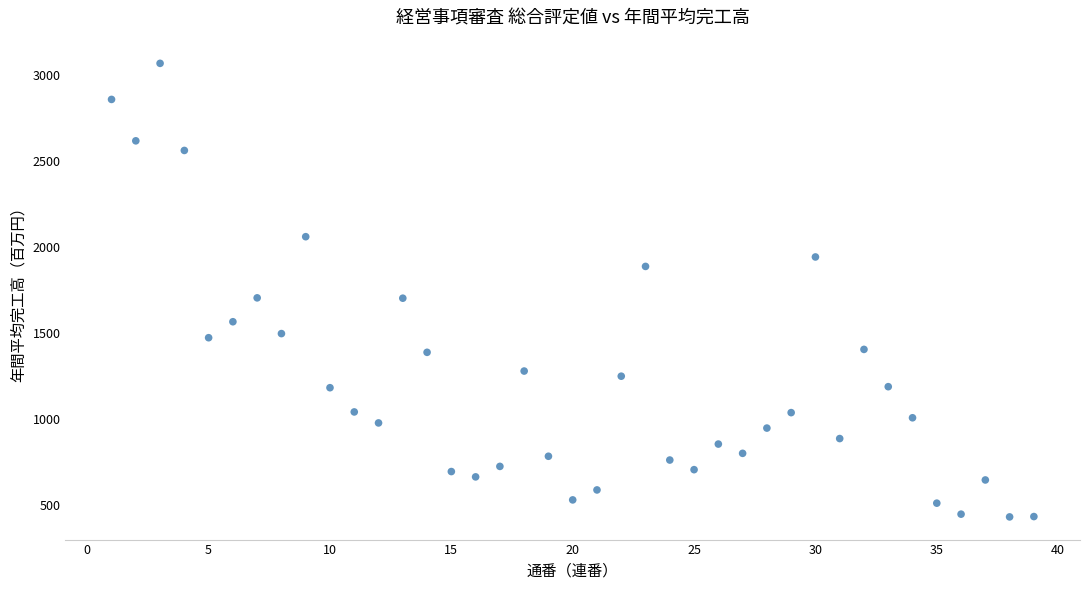

What is the range of X values (max minus min)?

38